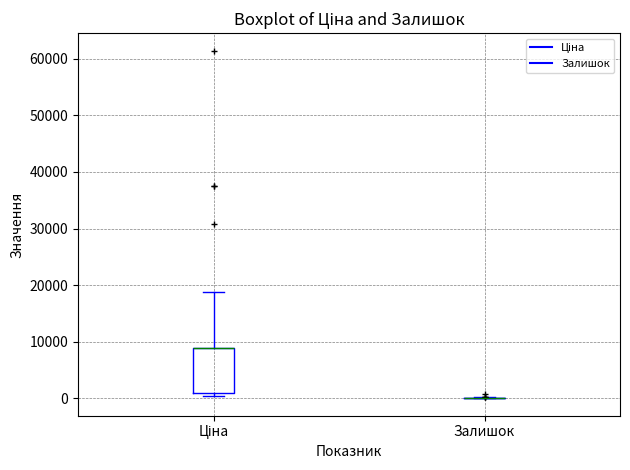

Which box is the tallest, from its lower edge to its upper edge?

Ціна